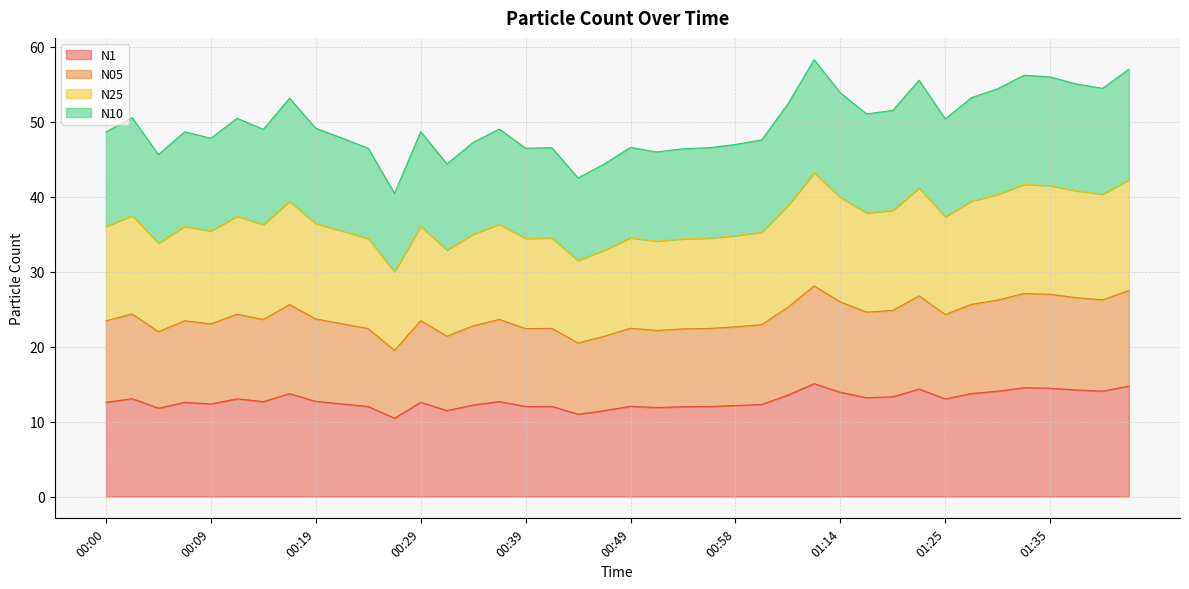

What is the greatest value displayed?

58.3